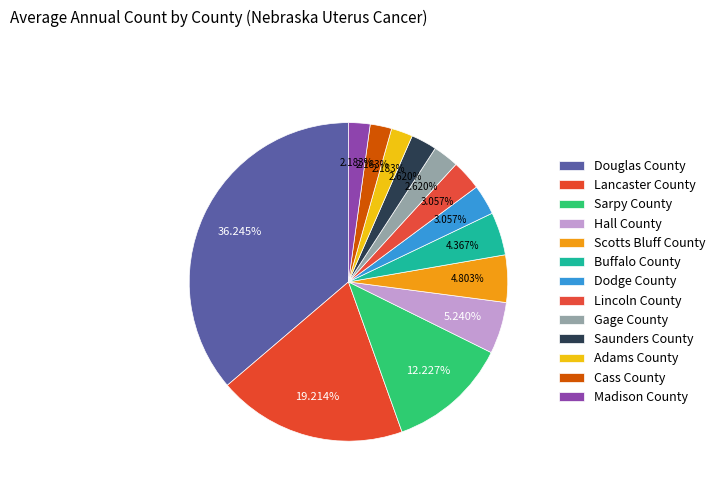

Combined, do Buffalo County and Dodge County account for over 50%?

No